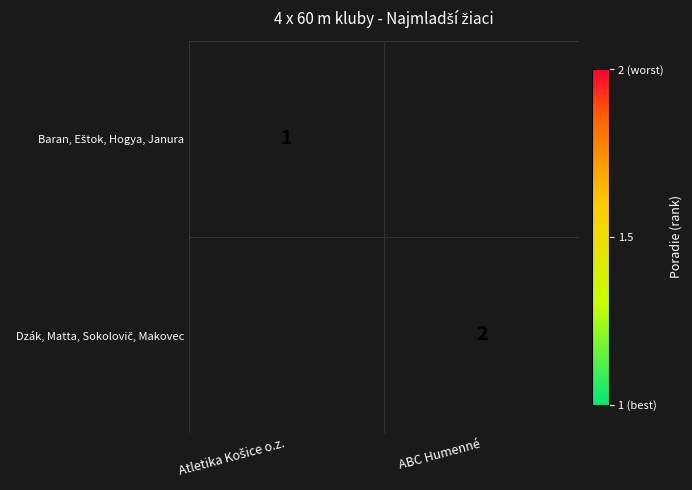

At which label is Baran, Eštok, Hogya, Janura closest to 0?

Atletika Košice o.z.